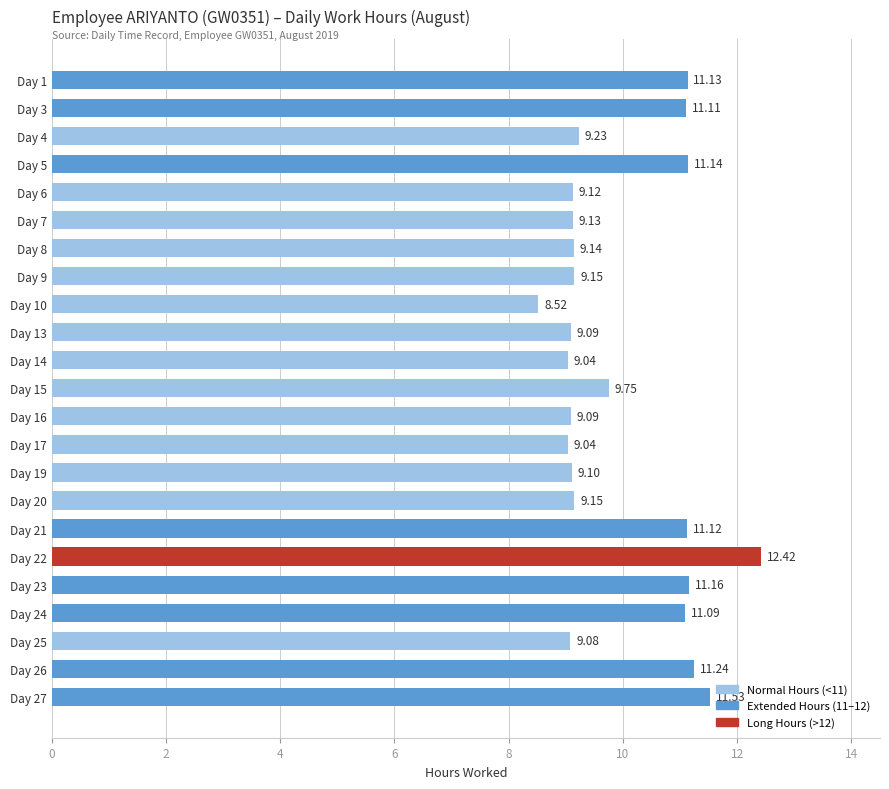

What is the change in value from Day 15 to Day 23?

+1.4